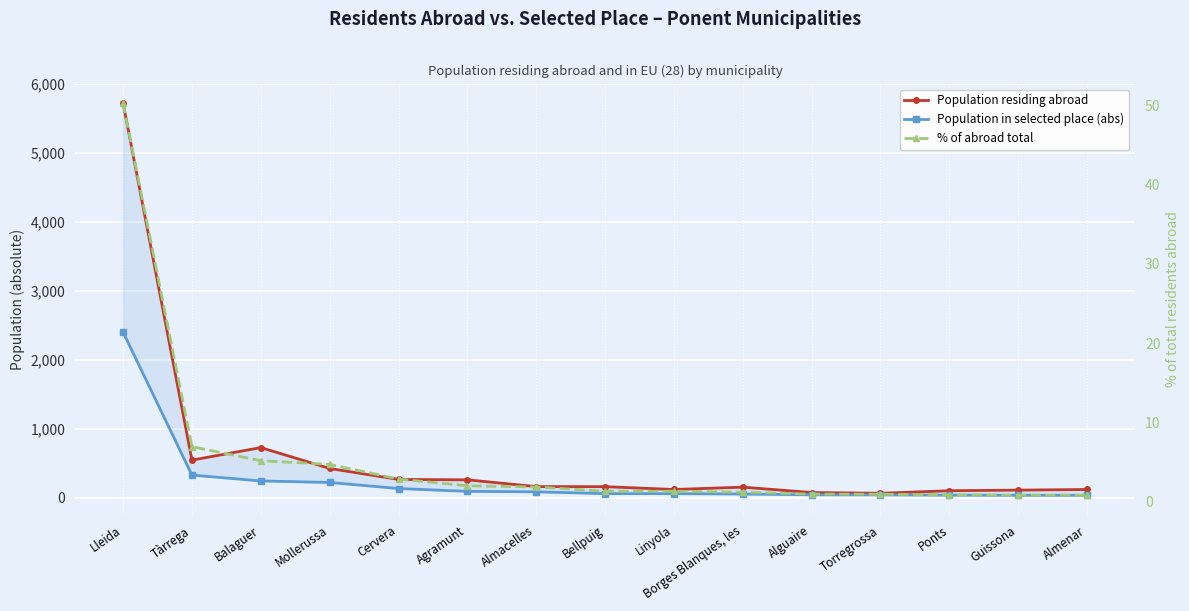

Reading left to right, extract all data points from this chart.

Population residing abroad: 5725.0	547.0	729.0	426.0	267.0	261.0	163.0	162.0	121.0	155.0	77.0	66.0	103.0	112.0	121.0
Population in selected place (abs): 2403.0	330.0	245.0	223.0	135.0	94.0	87.0	61.0	61.0	55.0	44.0	43.0	39.0	37.0	37.0
% of abroad total: 50.3	6.9	5.1	4.7	2.8	2.0	1.8	1.3	1.3	1.1	0.9	0.9	0.8	0.8	0.8